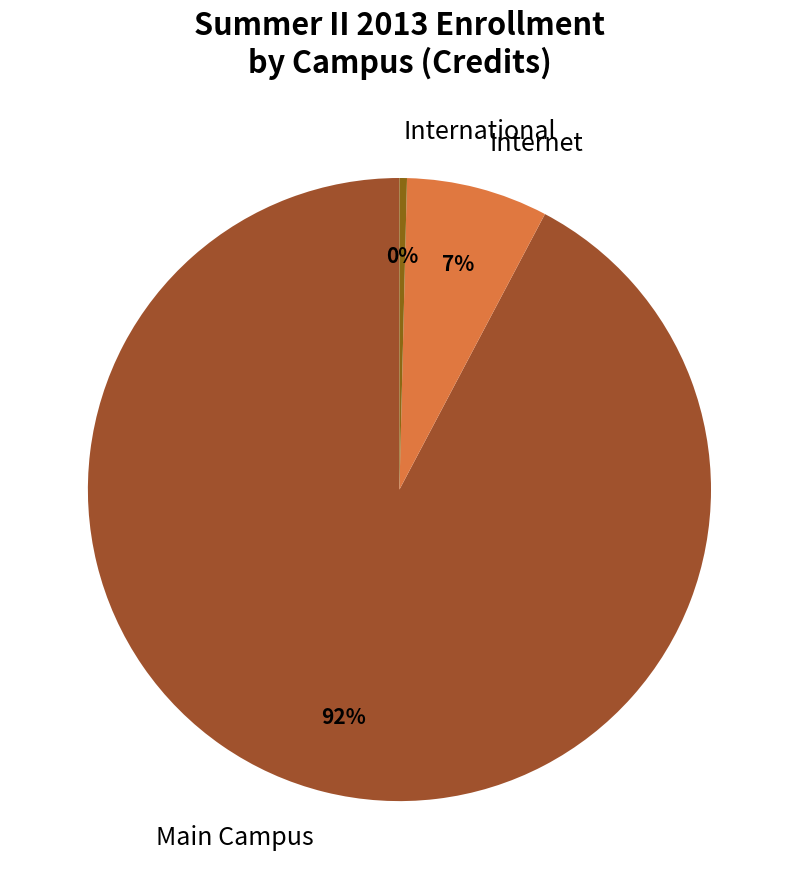

The International slice represents 15% of the pie. True or false?

False